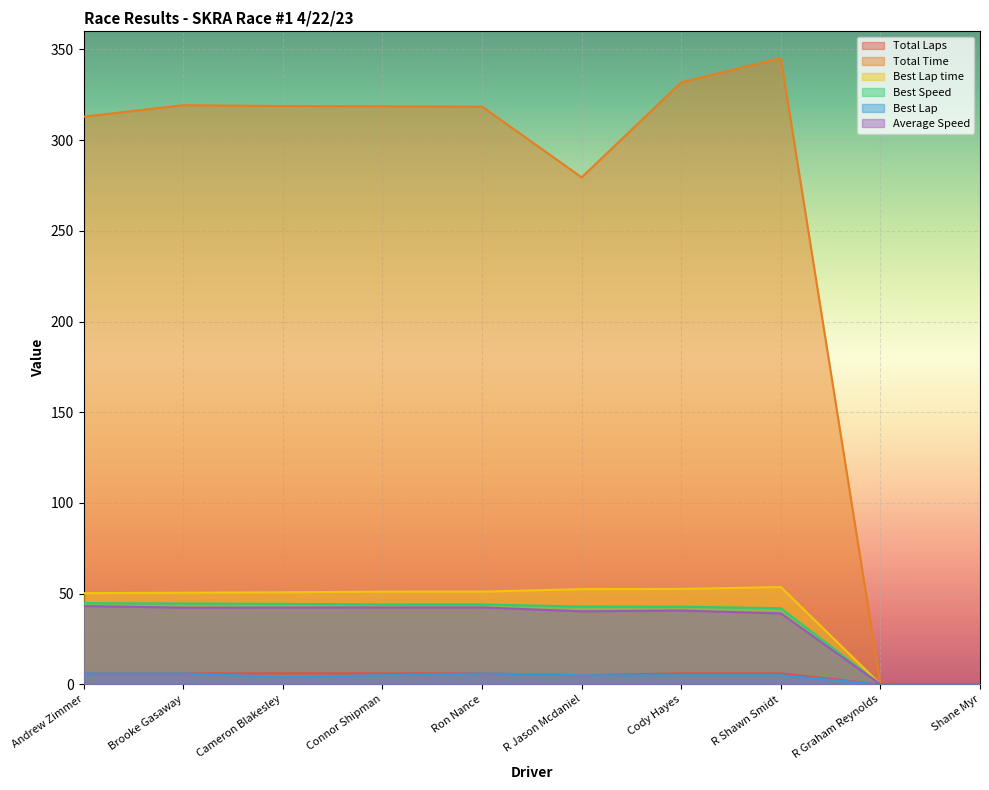

Reading right to left, list all the values displayed in this chart.

Total Laps: 0.0	0.0	6.0	6.0	5.0	6.0	6.0	6.0	6.0	6.0
Total Time: 0.0	0.0	345.2	331.9	279.5	318.5	318.7	318.8	319.3	313.0
Best Lap time: 0.0	0.0	53.6	52.6	52.5	51.1	51.1	50.7	50.5	50.3
Best Speed: 0.0	0.0	42.0	42.8	42.9	44.0	44.0	44.4	44.6	44.8
Best Lap: 0.0	0.0	5.0	5.0	5.0	6.0	5.0	4.0	6.0	6.0
Average Speed: 0.0	0.0	39.1	40.7	40.2	42.4	42.4	42.3	42.3	43.1